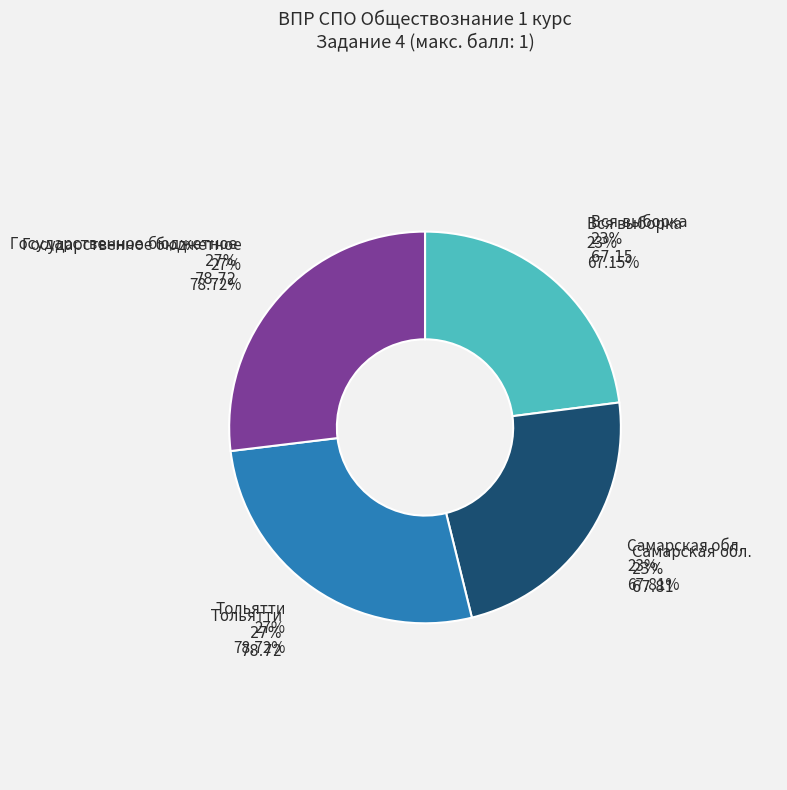

What is the largest slice in the pie chart?

Тольятти